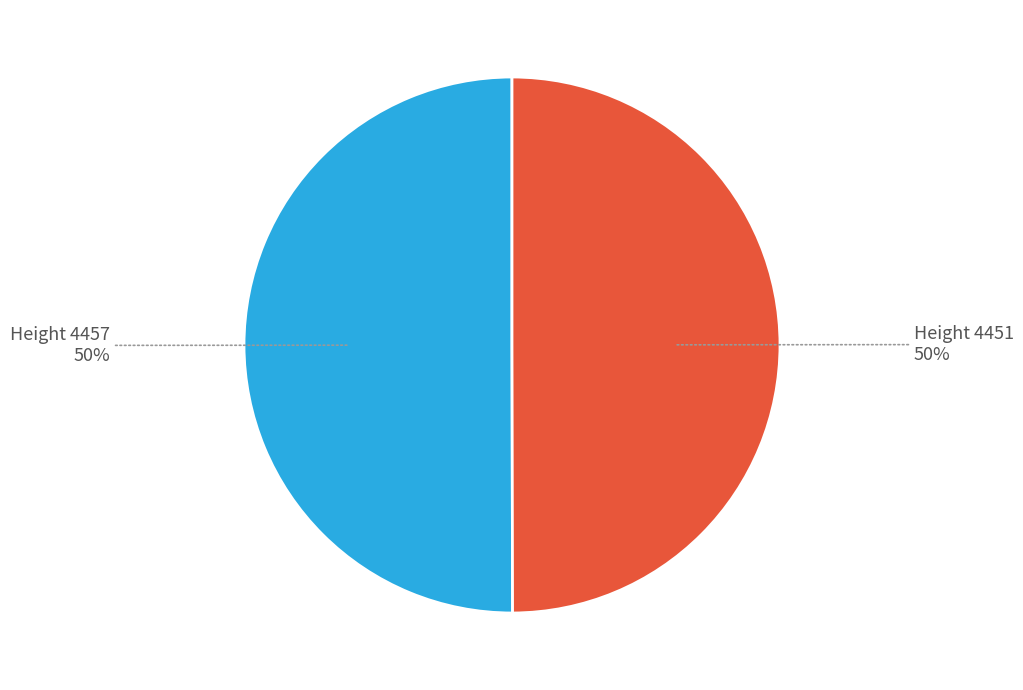

How many slices are in this pie chart?

2